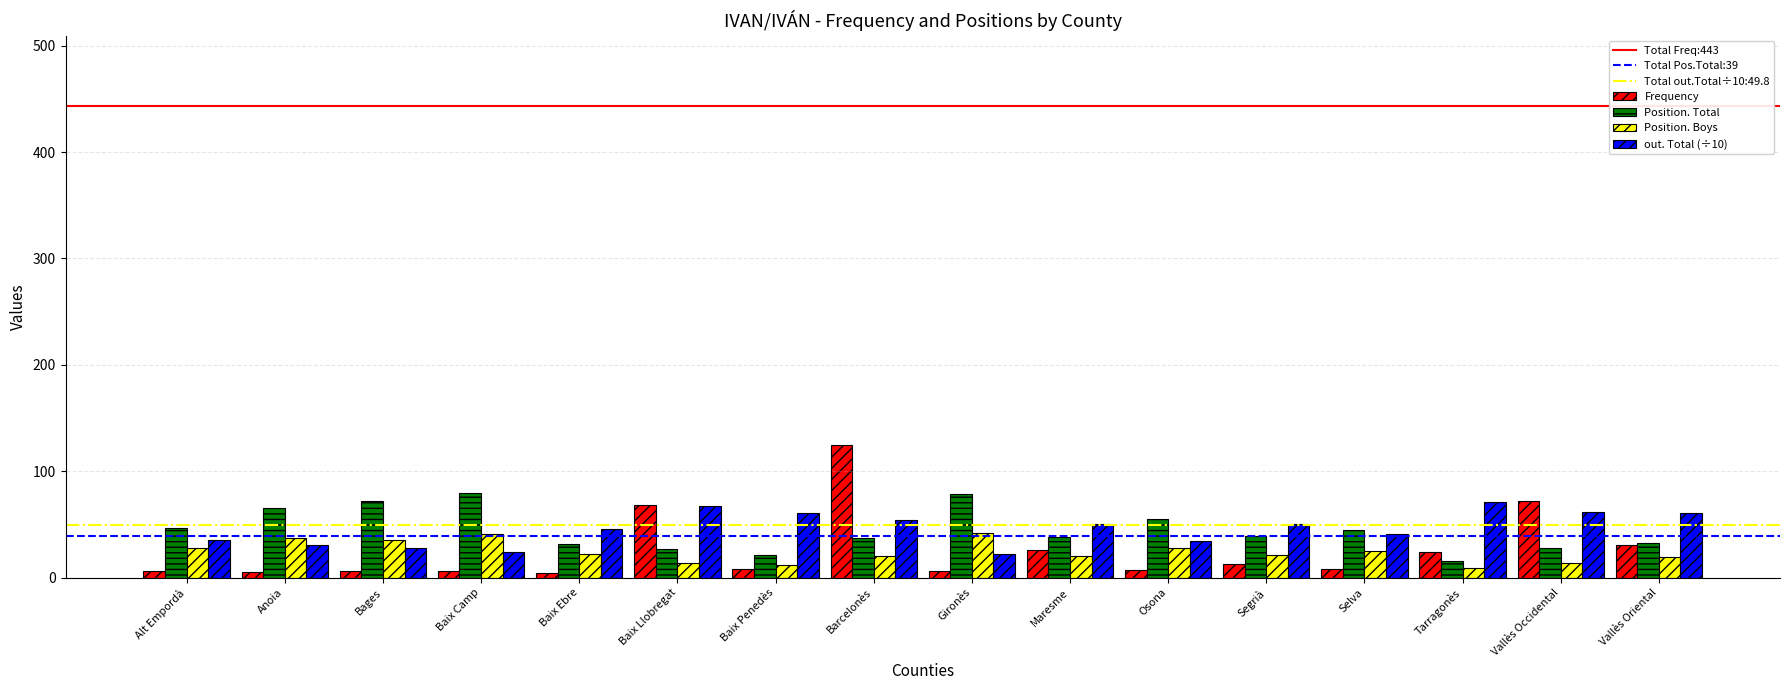

What is the average value of the Position. Boys series?

24.2